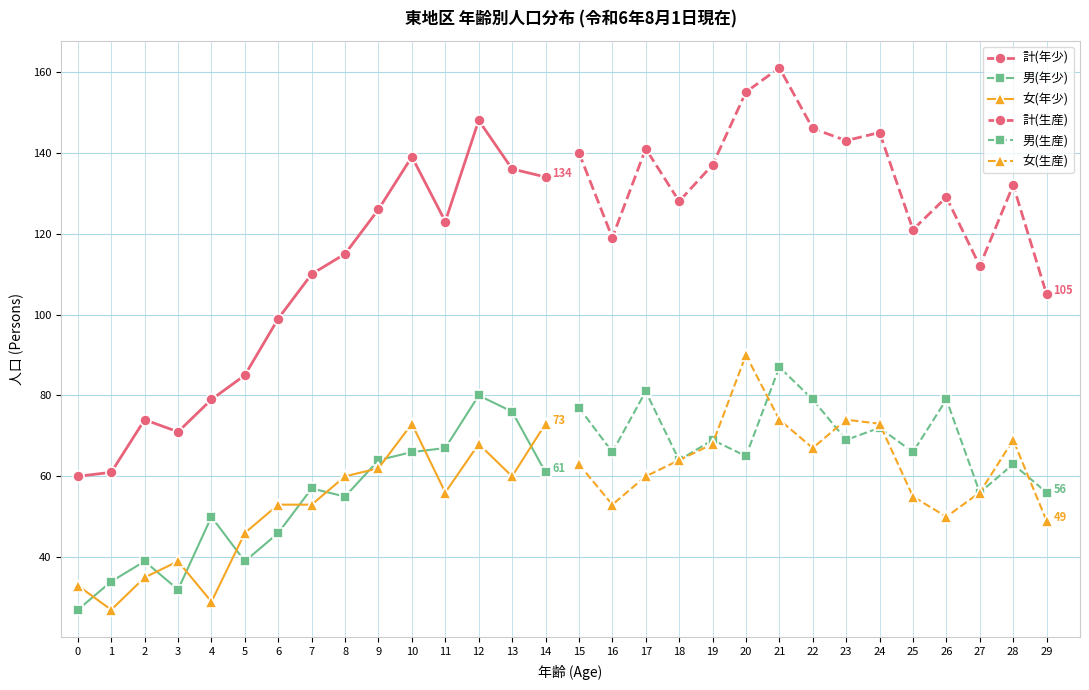

True or false: 男(年少) and 計(年少) cross at least once.

False